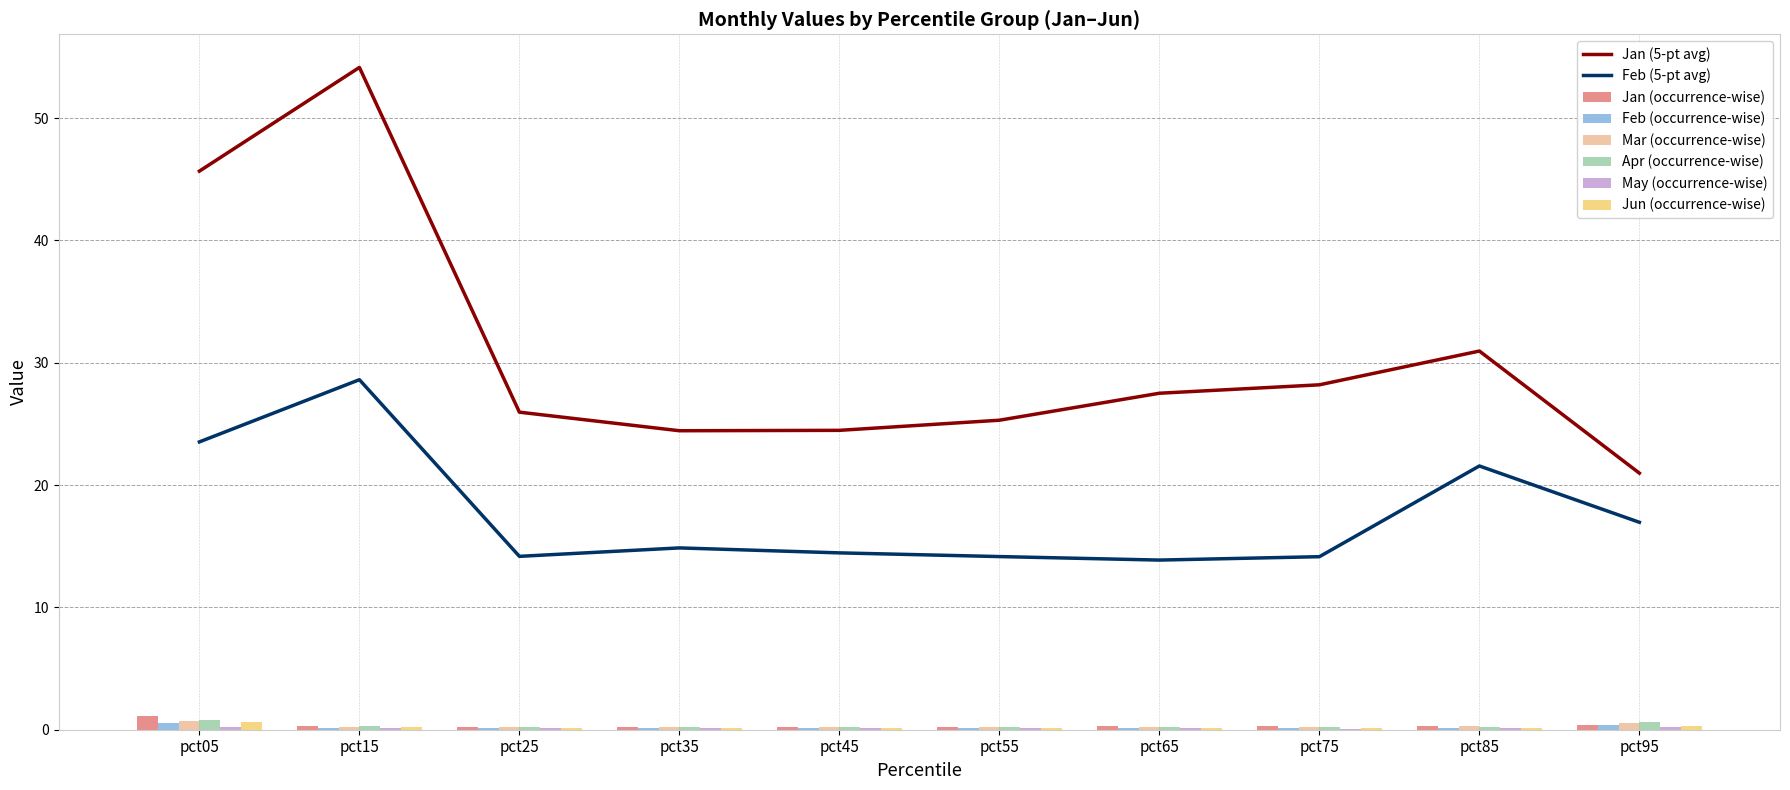

Which series changed the most between pct45 and pct75?

Jan